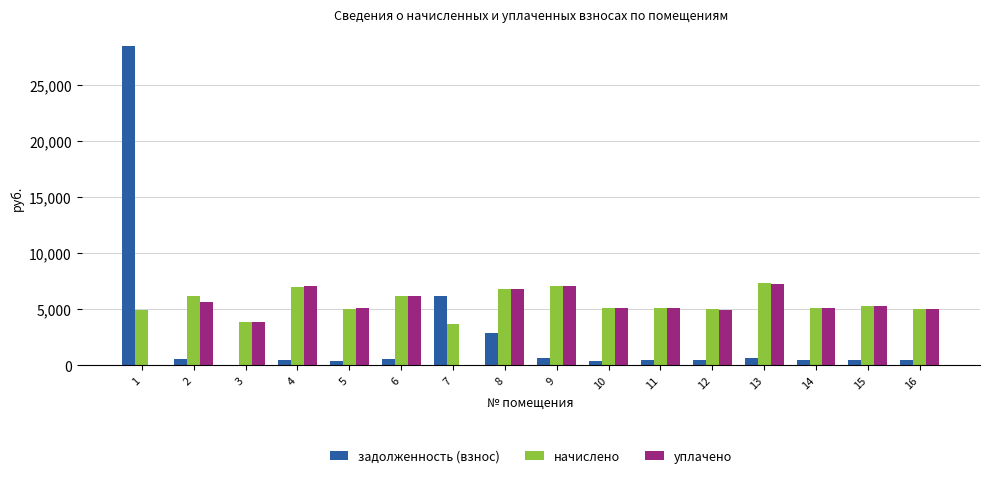

The value of уплачено at 14 is 7553.3. True or false?

False